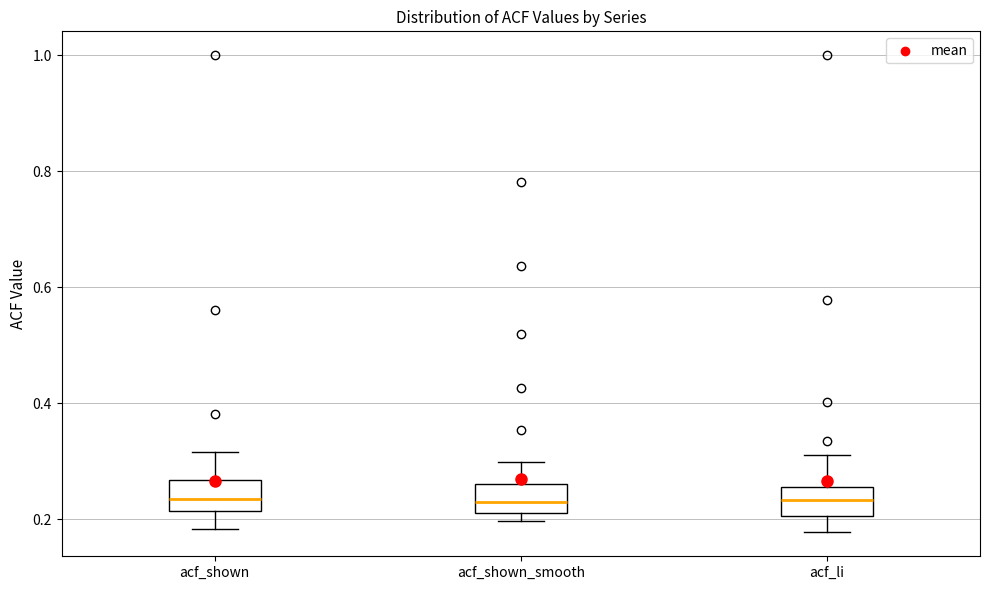

Reading left to right, read every box against the y-axis: the position of its median line, the range the box covers, and the ends of its whiskers. The values are not printed on the chart, so give them approximately, as read against the axis.

acf_shown: median 0.24, box 0.22 to 0.26, whiskers 0.18 to 0.32
acf_shown_smooth: median 0.22 (inside the box), box 0.22 to 0.26, whiskers 0.20 to 0.30
acf_li: median 0.24, box 0.20 to 0.26, whiskers 0.18 to 0.32